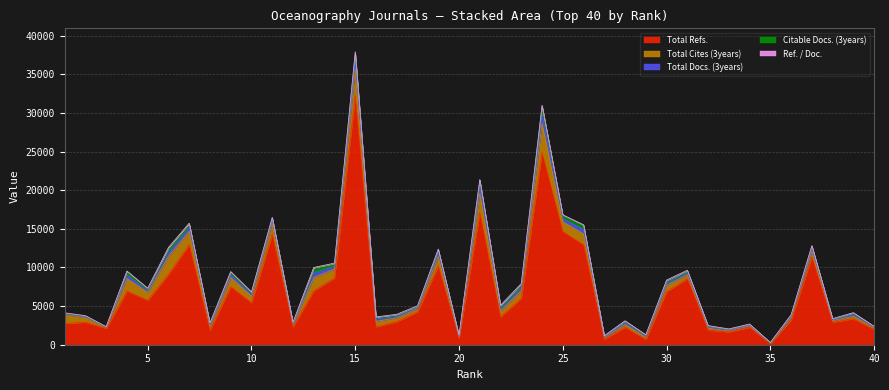

What is the value of the Total Docs. (3years) point at the 13th from the left?

628